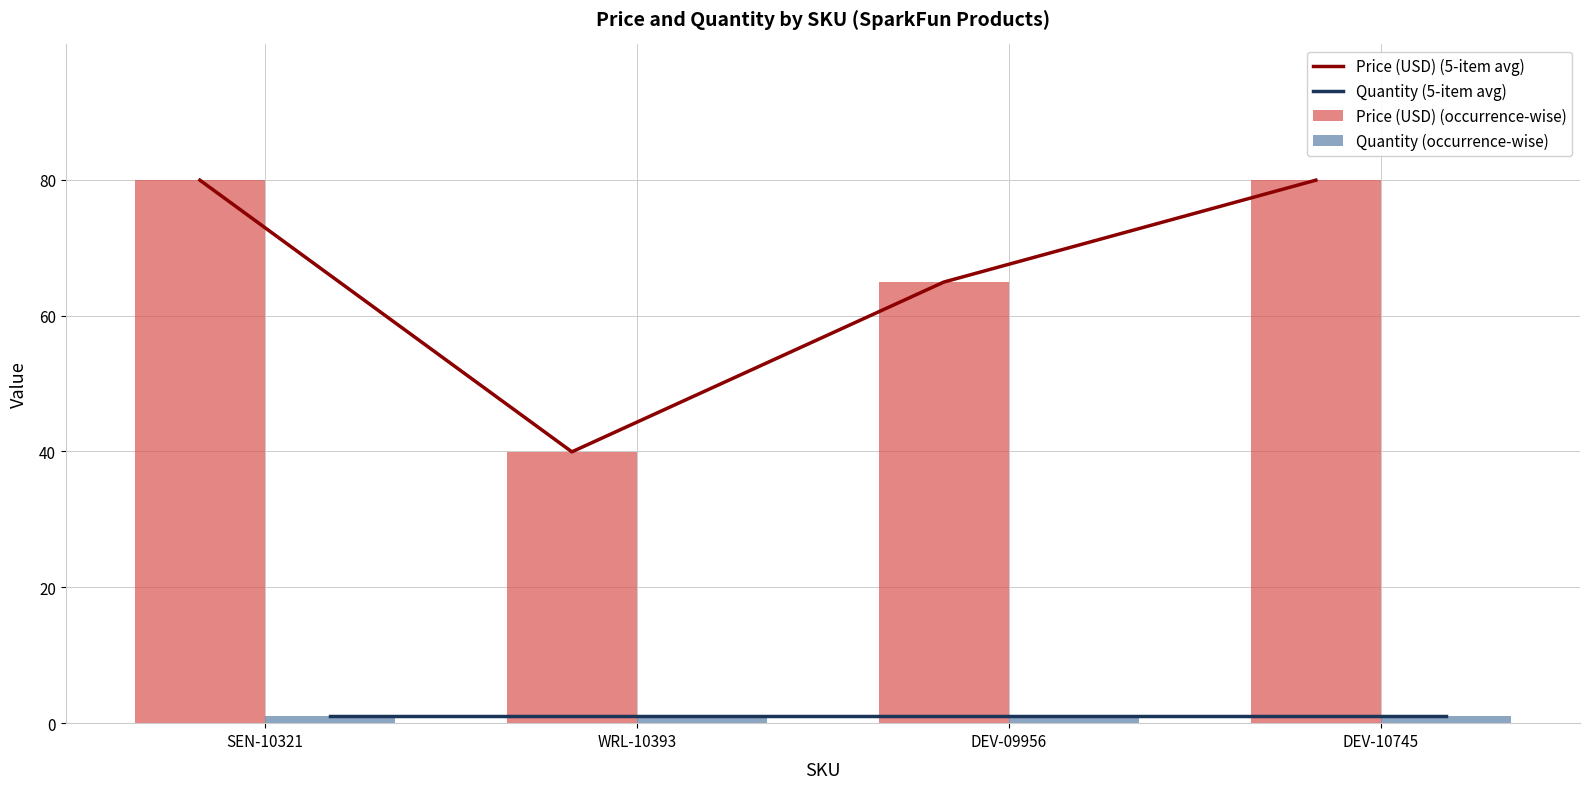

The Price (USD) (5-item avg) series shows 80.0 at DEV-10745. True or false?

True